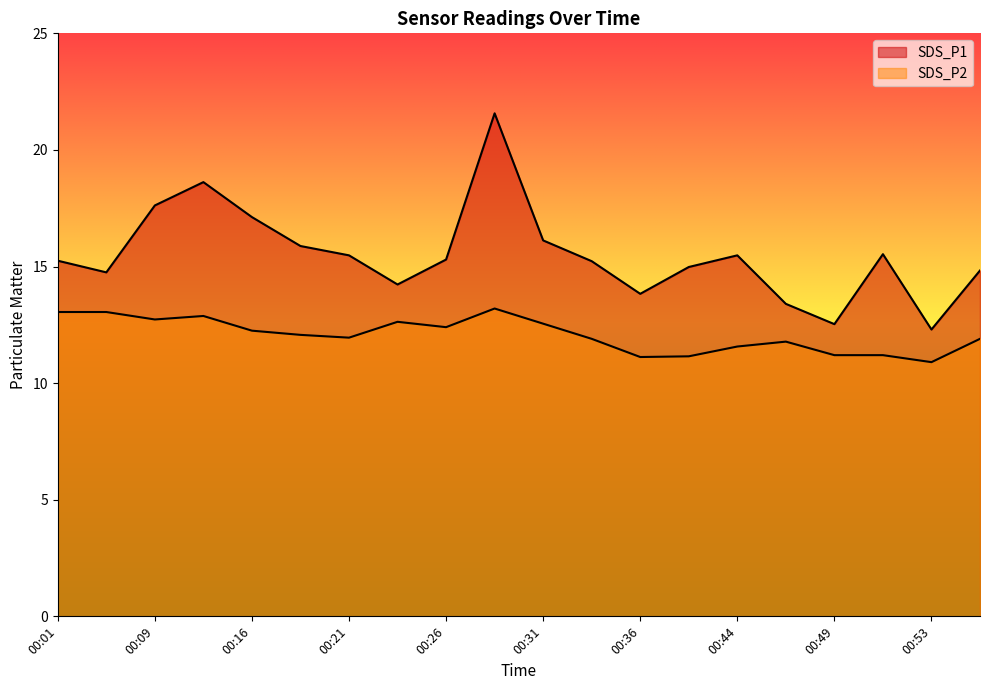

Reading left to right, extract all data points from this chart.

SDS_P1: 15.2	14.8	17.6	18.6	17.1	15.9	15.5	14.2	15.3	21.6	16.1	15.2	13.8	15.0	15.5	13.4	12.5	15.5	12.3	14.8
SDS_P2: 13.1	13.1	12.7	12.9	12.2	12.1	11.9	12.6	12.4	13.2	12.6	11.9	11.1	11.2	11.6	11.8	11.2	11.2	10.9	11.9